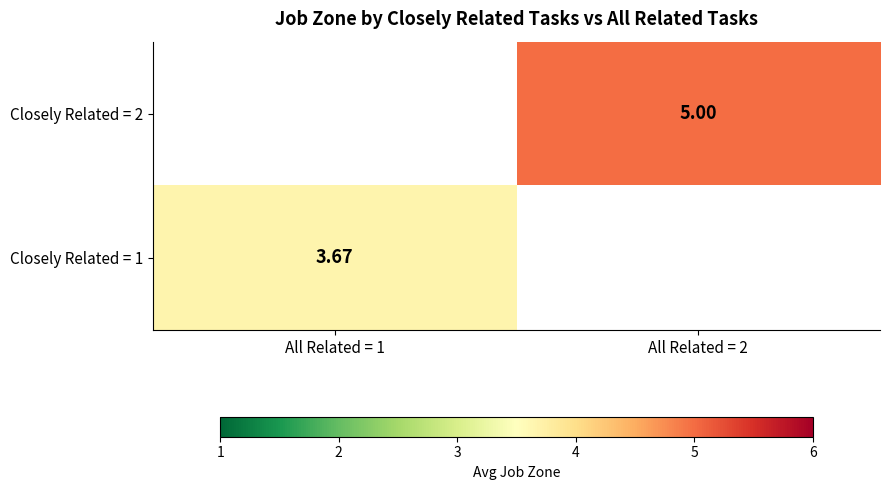

Which category has the highest value in the Closely Related = 2 series?

All Related = 1